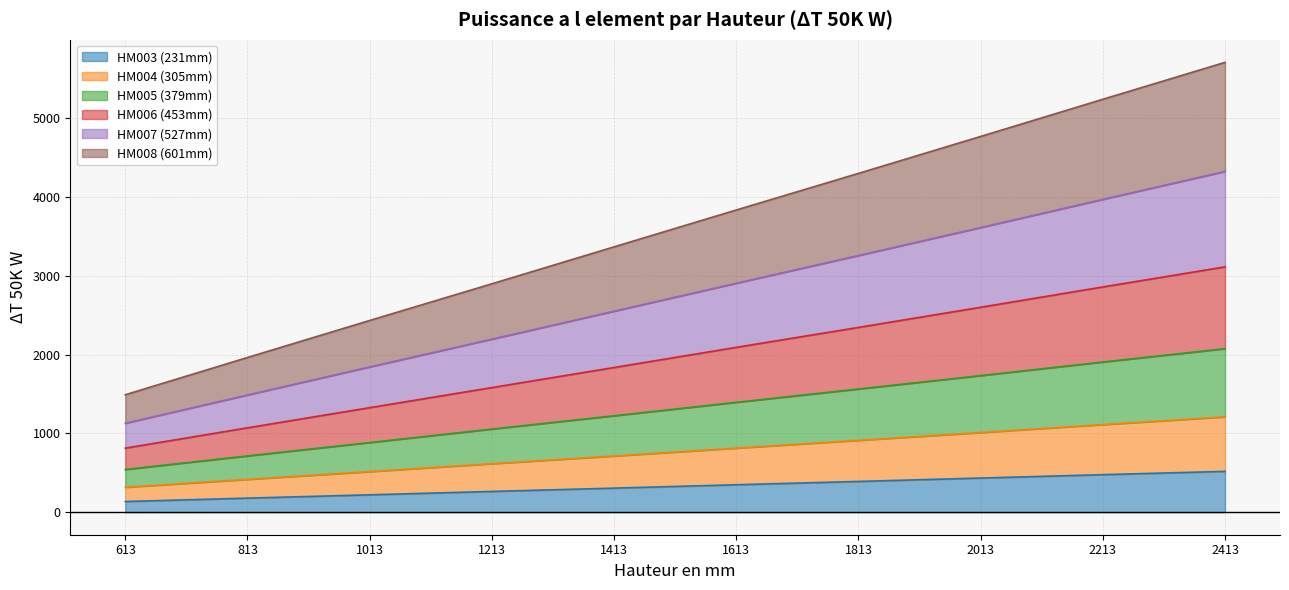

The value of HM003 (231mm) at 2013 is 434. True or false?

True